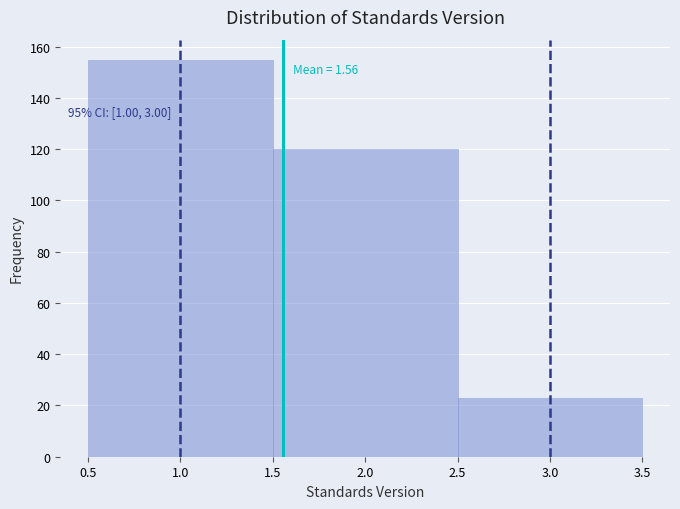

Over which range of the x-axis is the bar tallest?

0.5 to 1.5